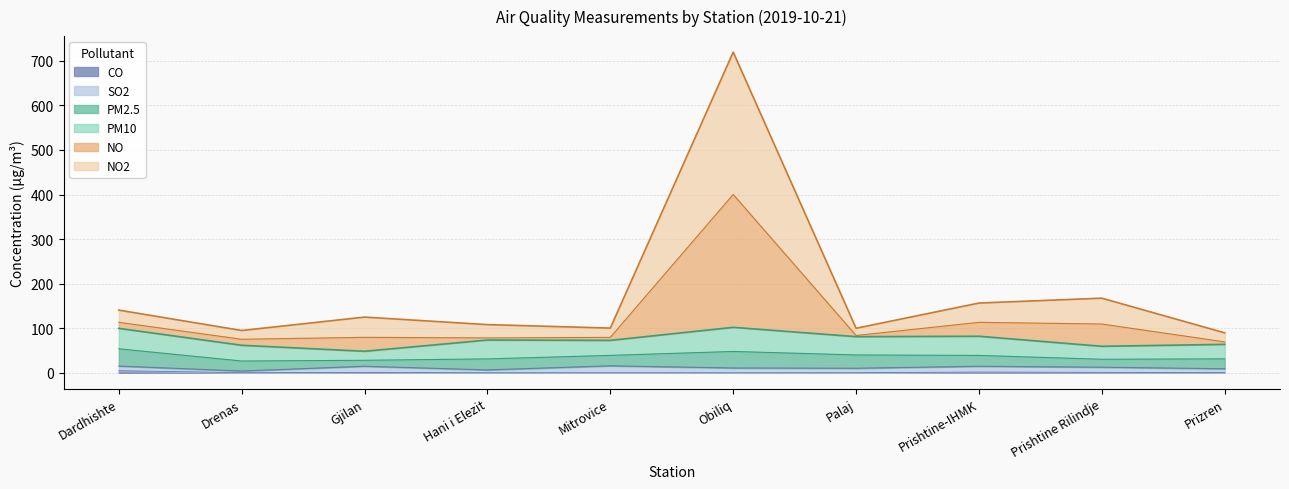

At which category is the sum across all series the highest?

Obiliq